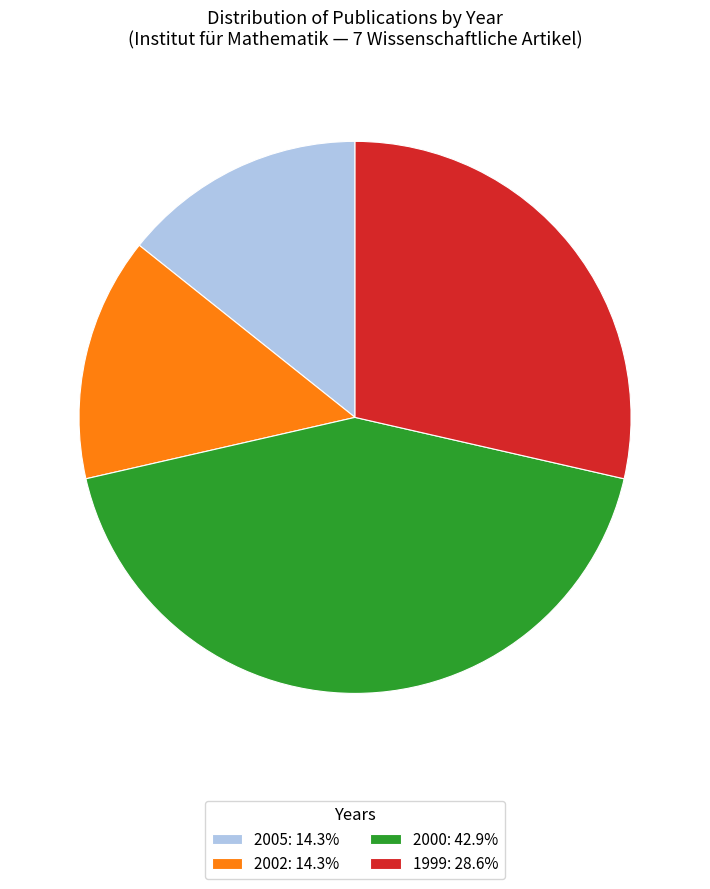

Is 2000: 42.9% the majority of the pie?

No